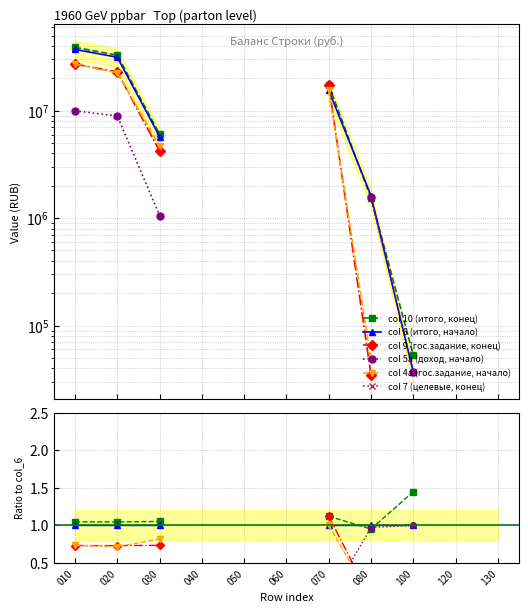

Between which two adjacent categories do col 6 (итого, начало) and col 10 (итого, конец) first intersect?

070 and 080